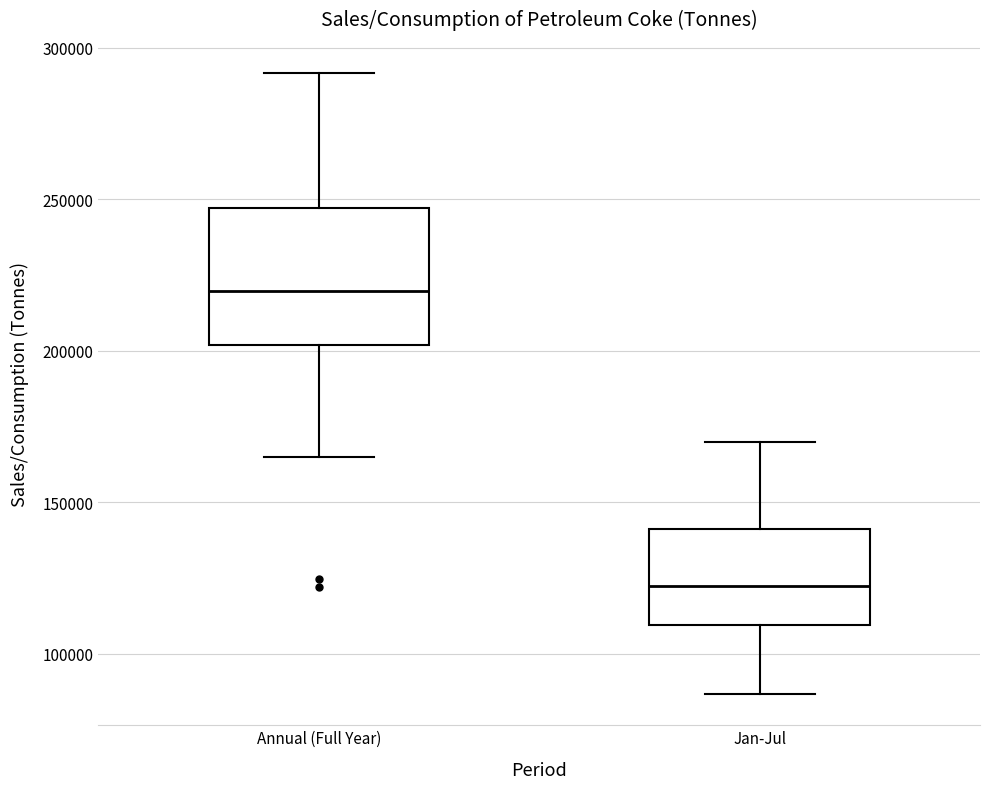

Reading left to right, transcribe this box plot: for each box, give where its median line is, the range the box spans, and where its two whiskers end, as read against the y-axis. The values are not printed on the chart, so give them approximately, as read against the axis.

Annual (Full Year): median 220000, box 200000 to 245000, whiskers 165000 to 290000
Jan-Jul: median 120000, box 110000 to 140000, whiskers 85000 to 170000